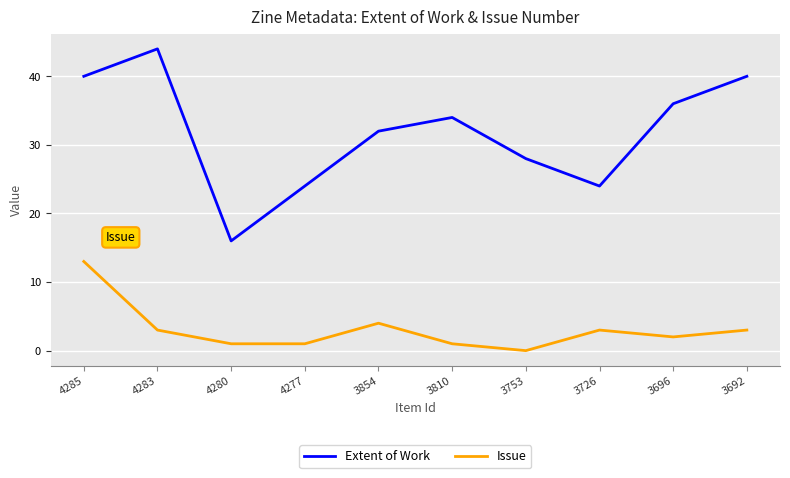

How many lines are shown in the chart?

2